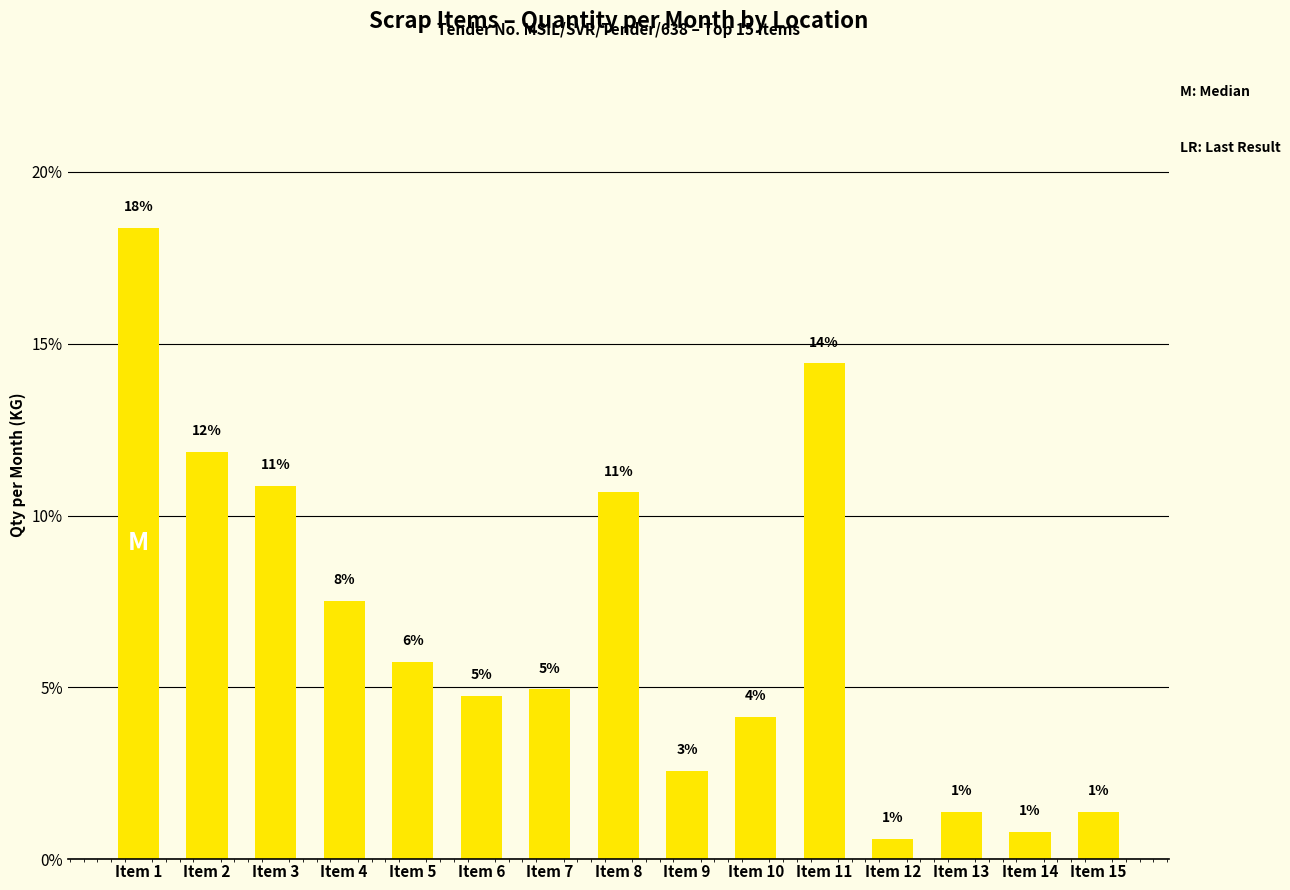

List the labels in order of value, smallest first.

Item 12, Item 14, Item 13, Item 15, Item 9, Item 10, Item 6, Item 7, Item 5, Item 4, Item 8, Item 3, Item 2, Item 11, Item 1